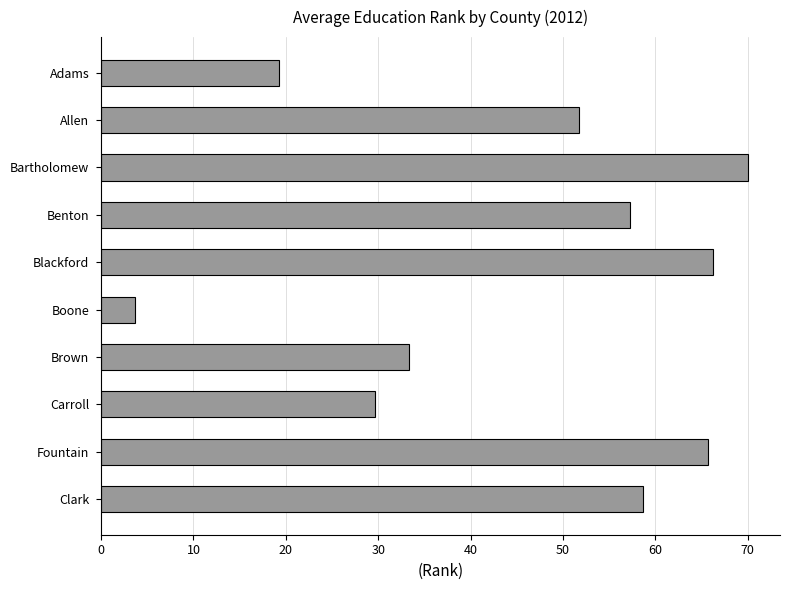

How many values exceed 57?

5